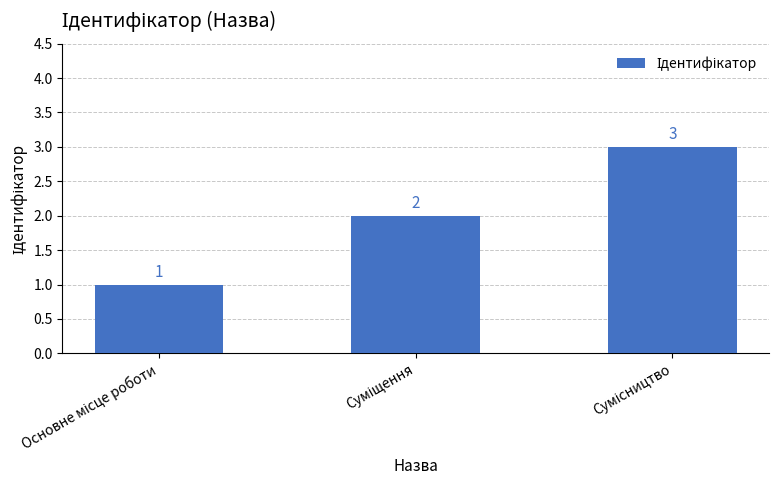

What is the sum of all values?

6